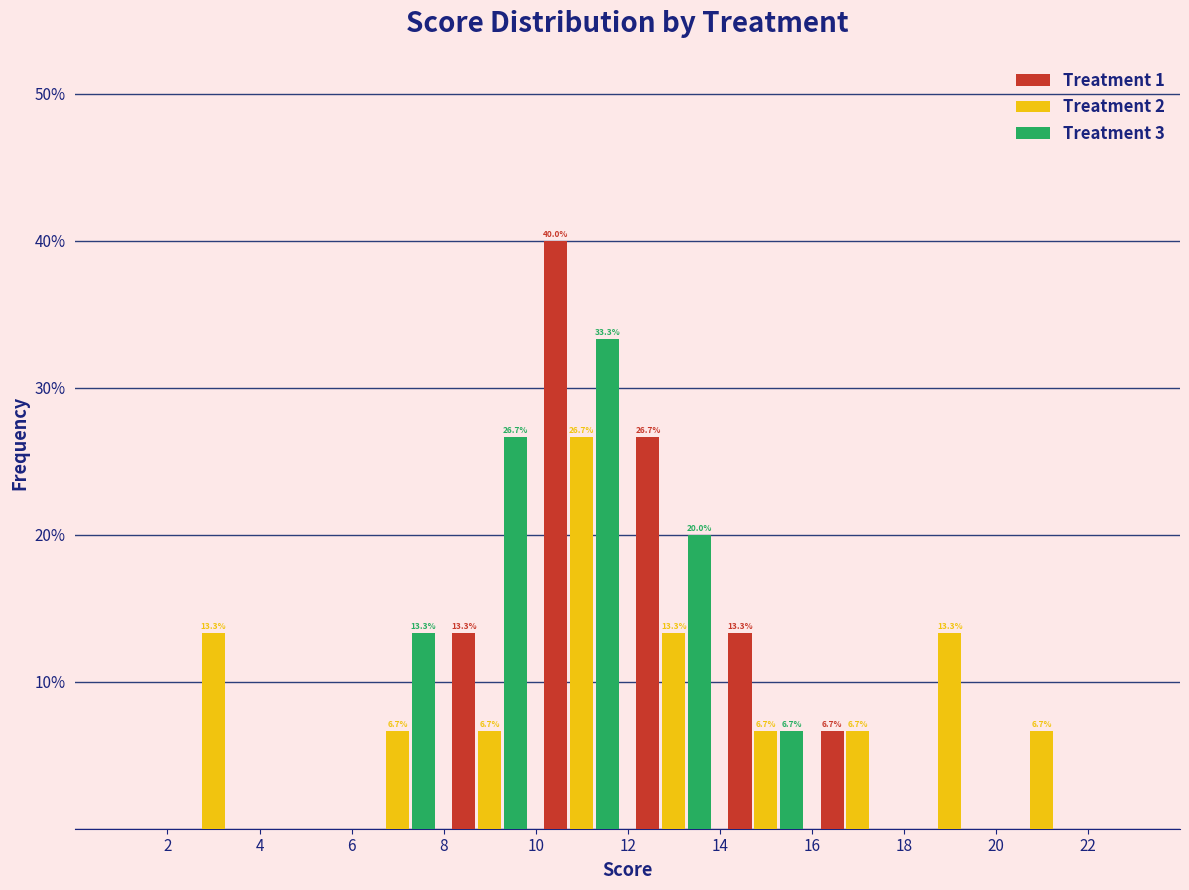

In the Treatment 2 series, which range on the x-axis has the tallest bar?

10 to 12